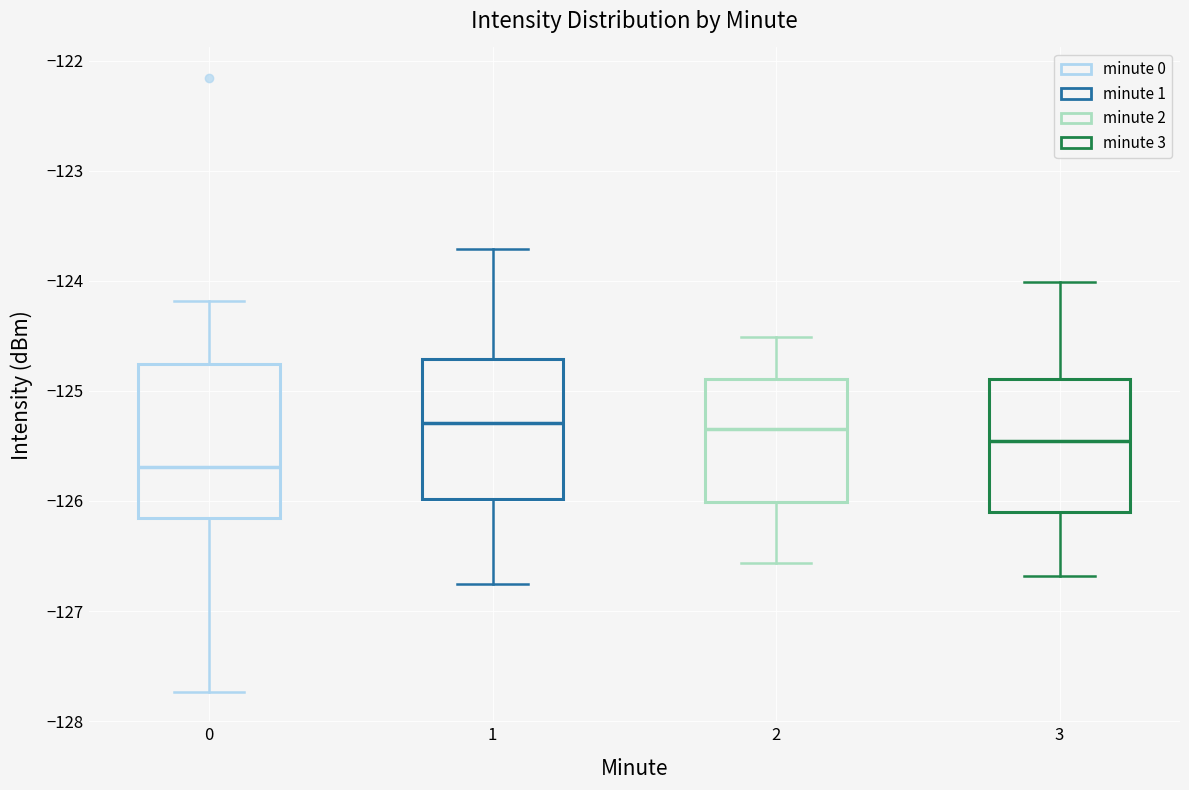

Which box has the lowest median line?

0